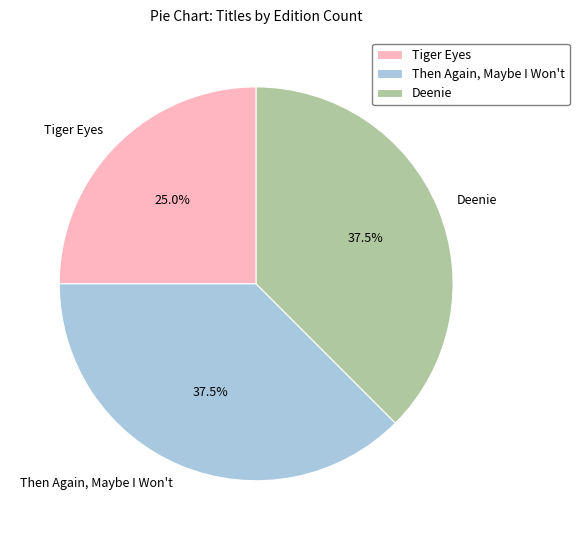

Is Tiger Eyes the majority of the pie?

No